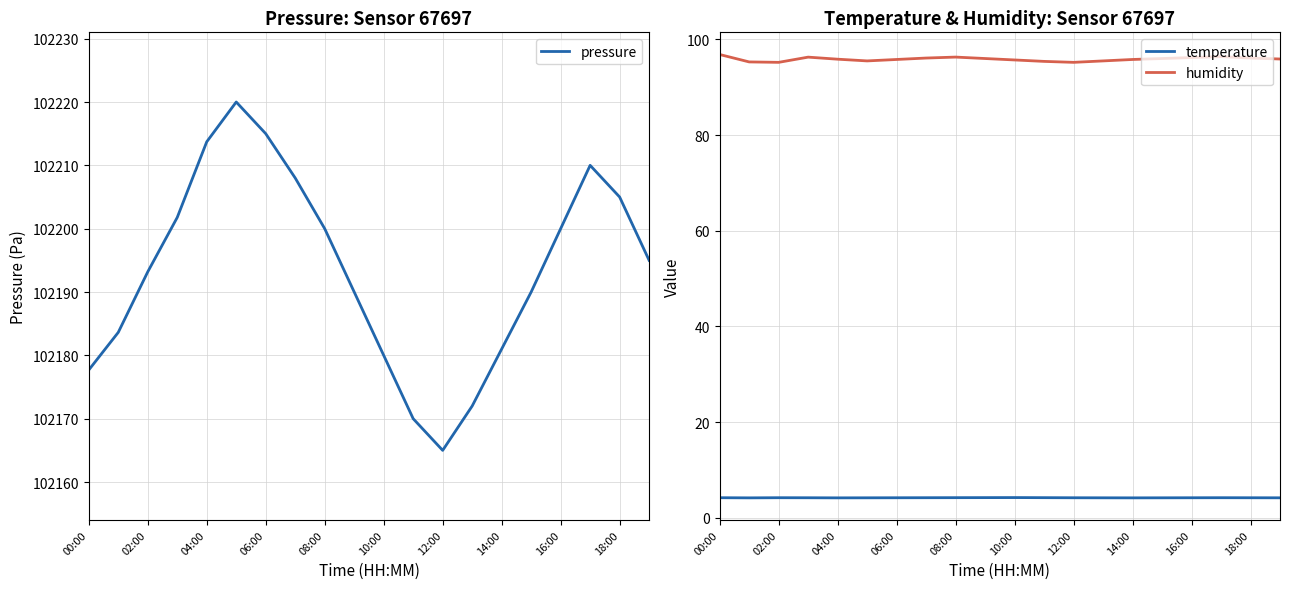

True or false: temperature and pressure cross at least once.

False